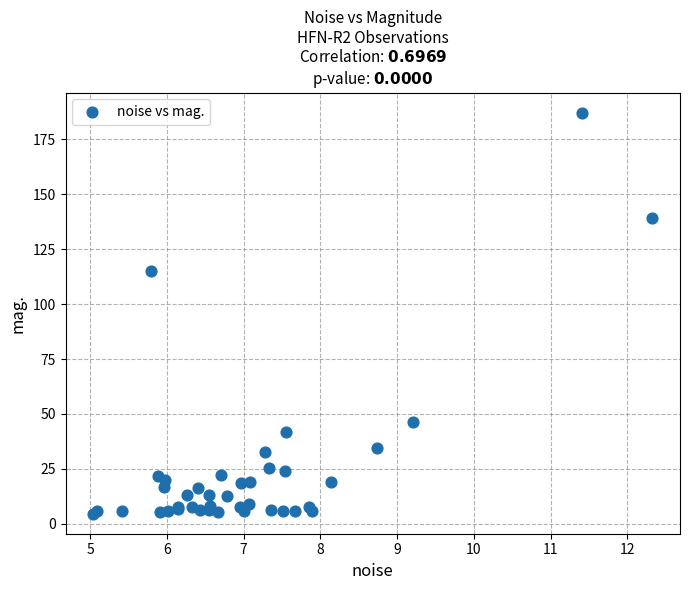

What Y value in the scatter plot is closest to 95?

115.2